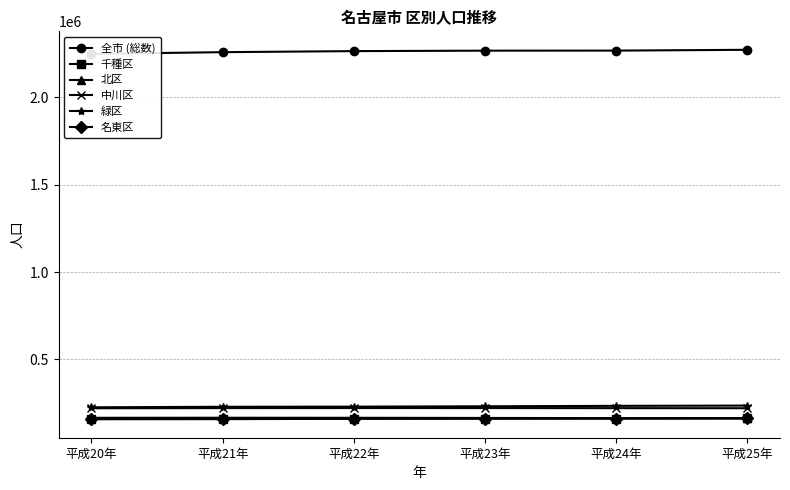

What is the value of the 中川区 point at the 6th from the left?

220565